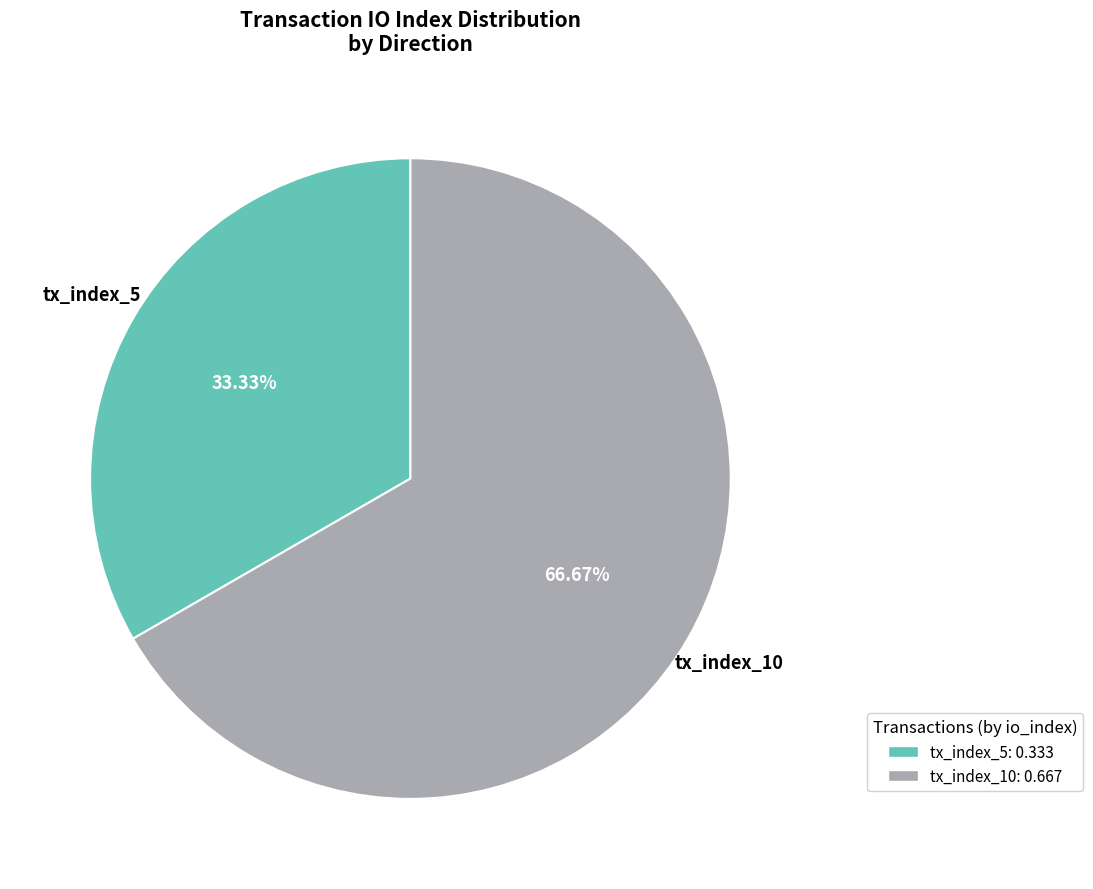

What is the smallest slice in the pie chart?

tx_index_5